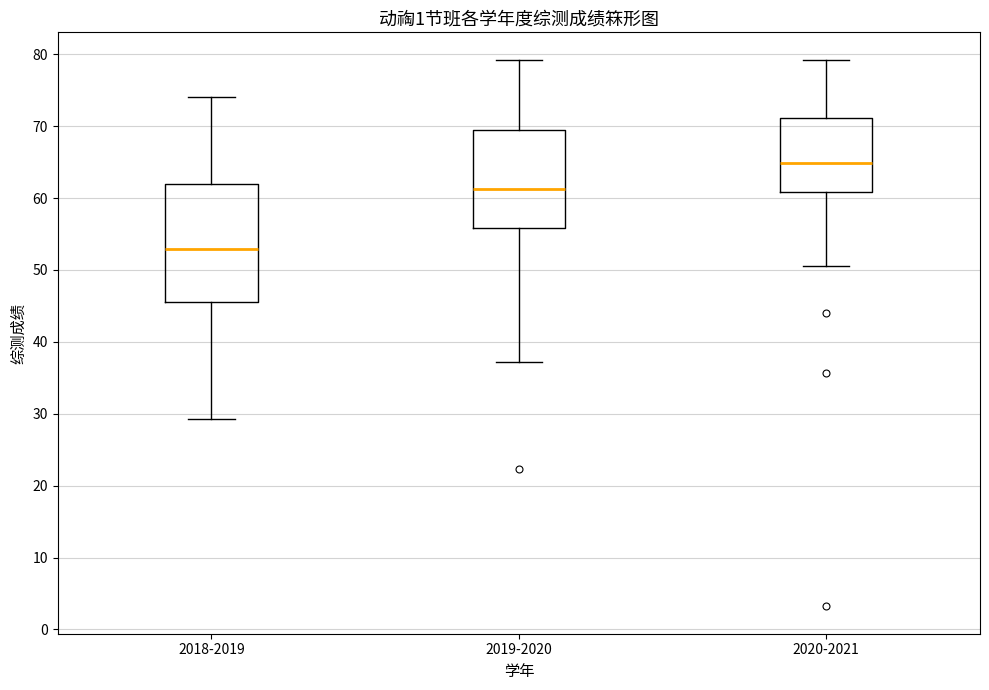

Reading left to right, read every box against the y-axis: the position of its median line, the range the box covers, and the ends of its whiskers. The values are not printed on the chart, so give them approximately, as read against the axis.

2018-2019: median 53, box 46 to 62, whiskers 29 to 74
2019-2020: median 61, box 56 to 69, whiskers 37 to 79
2020-2021: median 65, box 61 to 71, whiskers 51 to 79